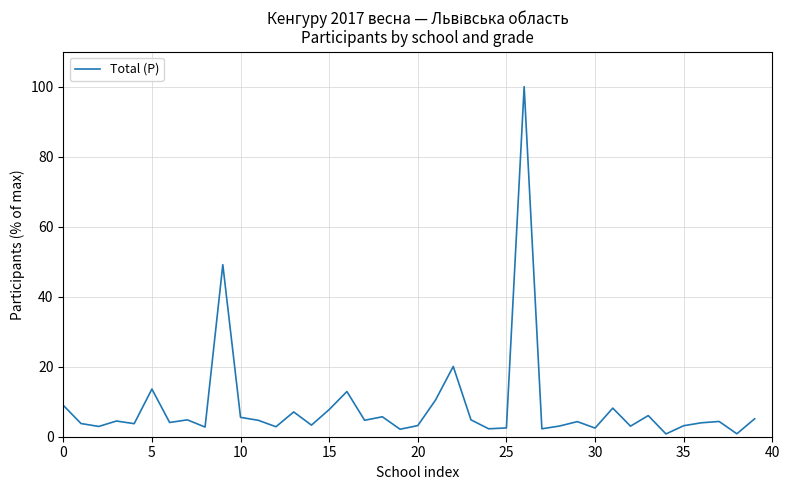

What is the difference between the maximum and minimum values?

99.2